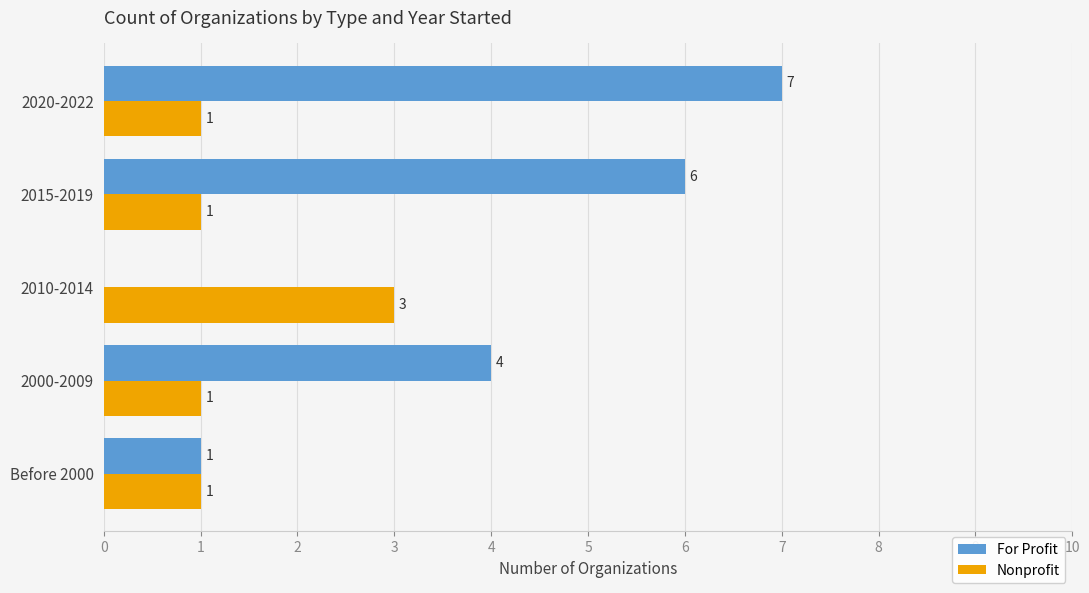

What is the sum of all Nonprofit values?

7